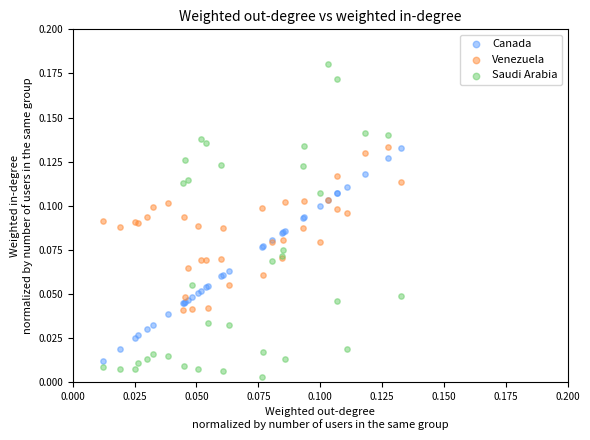

Which series reaches the maximum Y coordinate?

Saudi Arabia